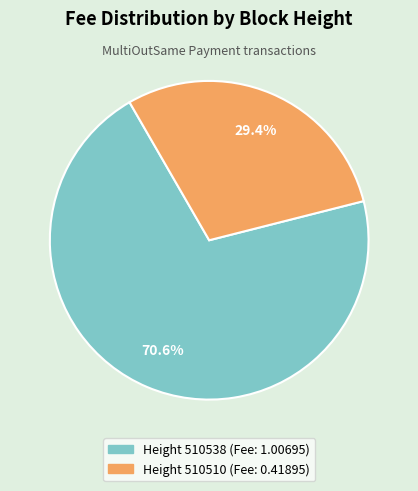

Is there a majority slice in this chart?

Yes